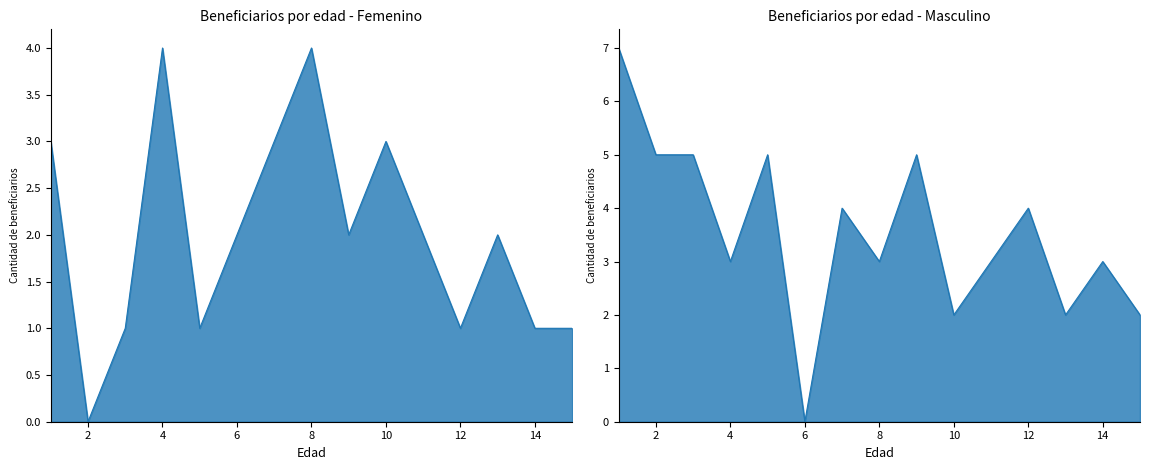

Reading right to left, transcribe all the data shown in this chart.

Femenino_line: 1	1	2	1	2	3	2	4	3	2	1	4	1	0	3
Masculino_line: 2	3	2	4	3	2	5	3	4	0	5	3	5	5	7